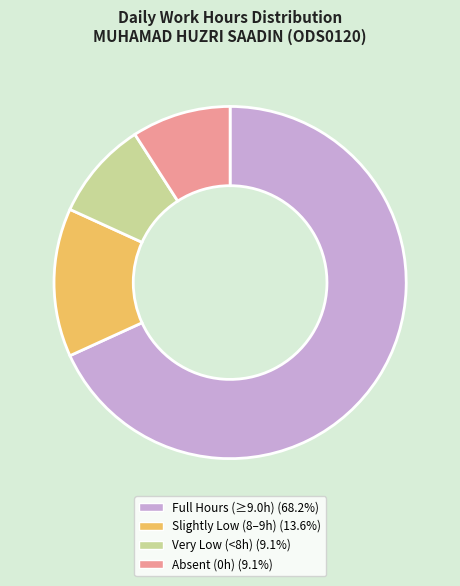

Do Full Hours (≥9.0h) (68.2%) and Slightly Low (8–9h) (13.6%) together represent more than half of the pie?

Yes